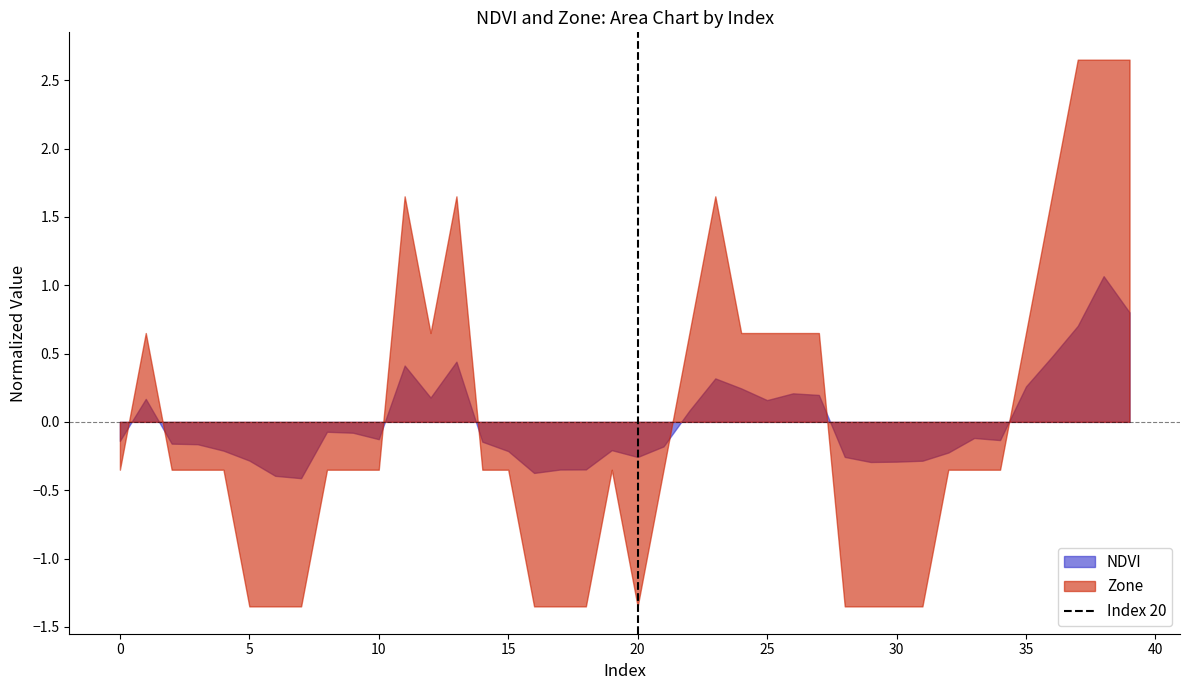

Which series has the widest spread of values?

Zone